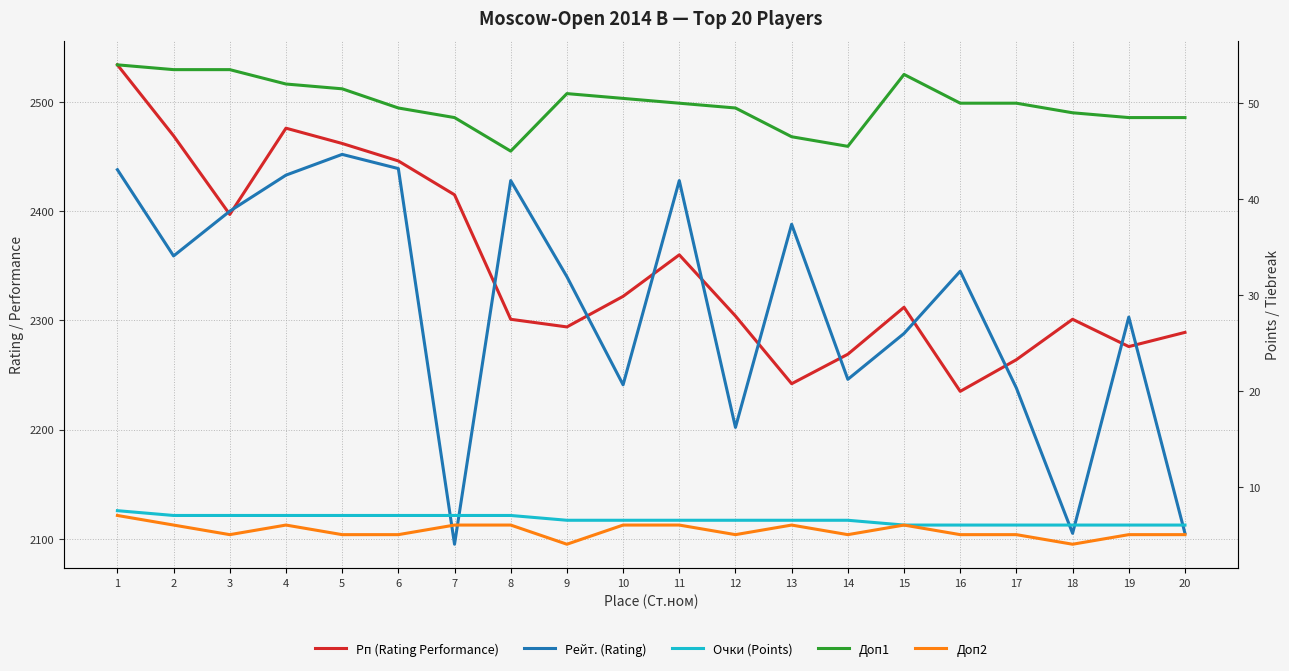

What is the spread (max minus min) of values at 5?

2457.0